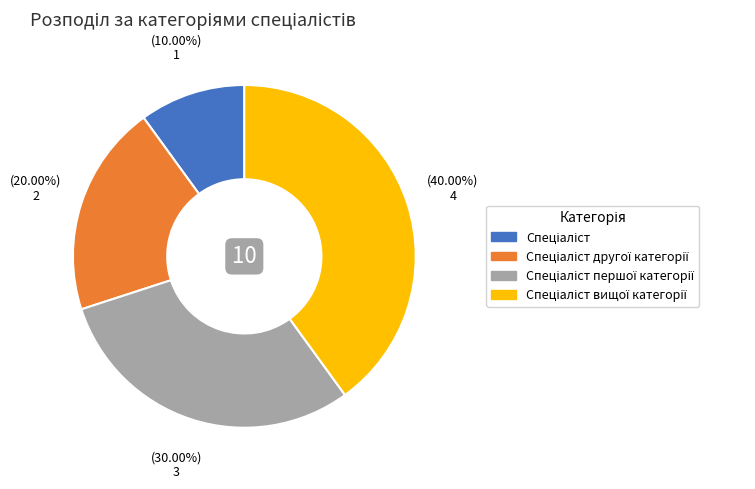

Does any single category account for the majority?

No